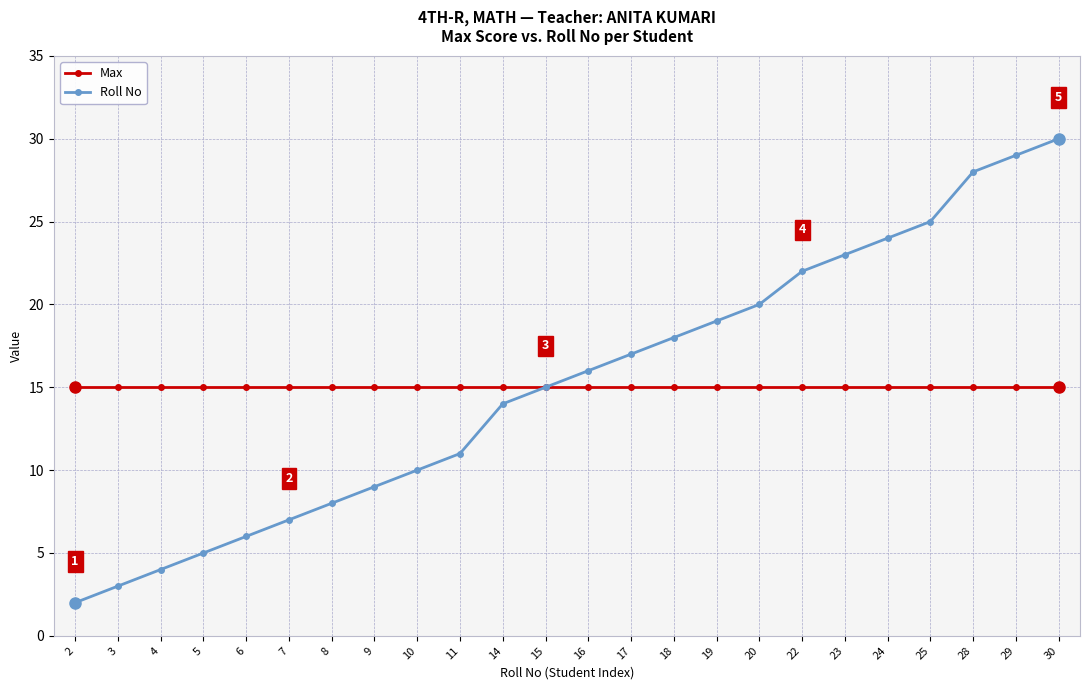

Which series changed the most between 5 and 17?

Roll No